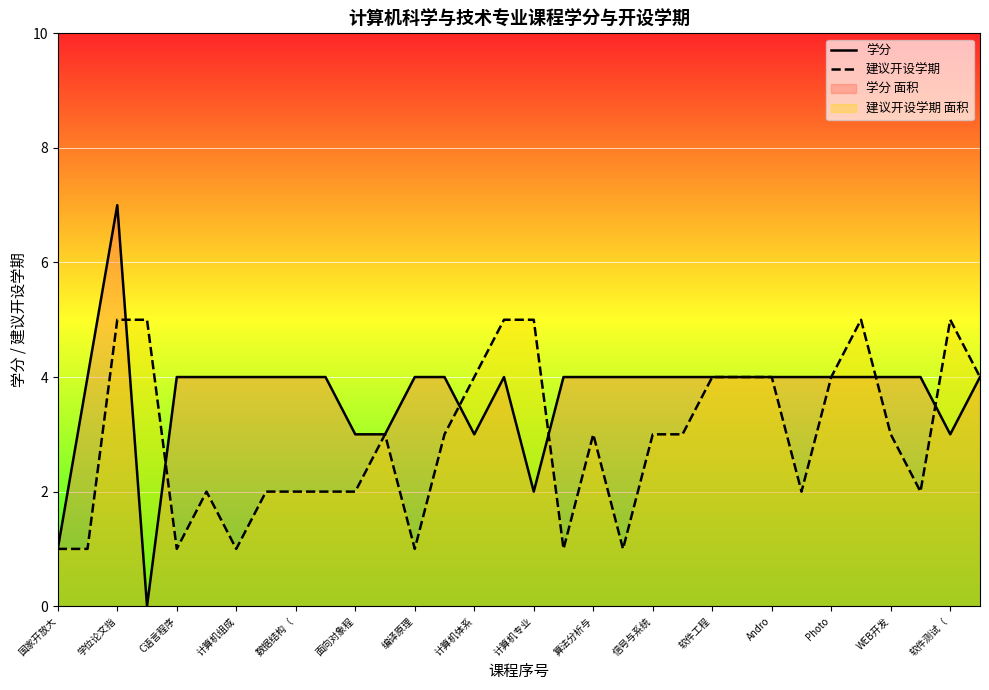

What are all the series names shown in the legend?

学分, 建议开设学期